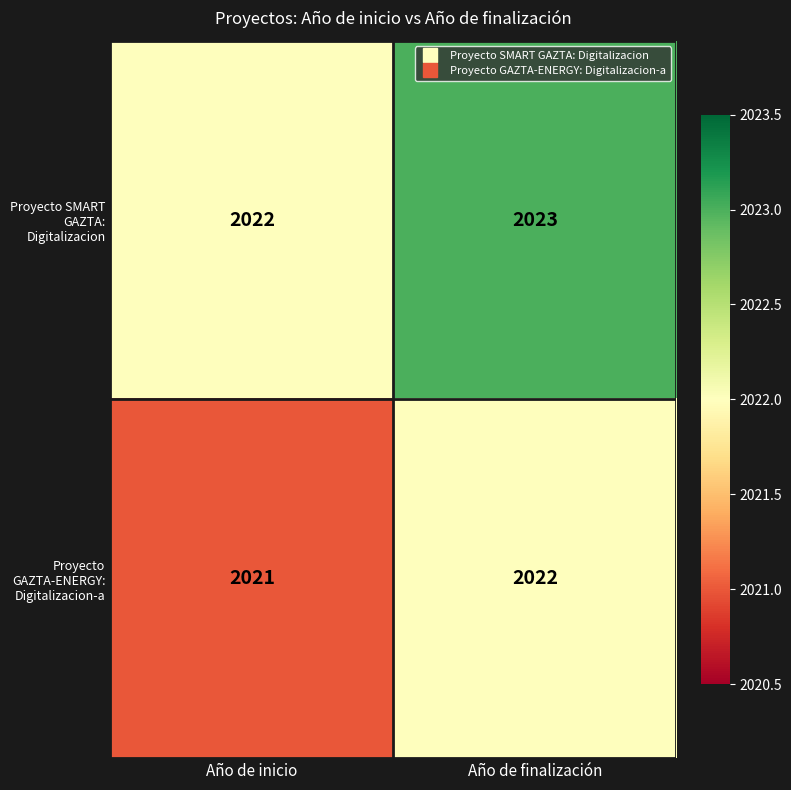

What is the sum of the Proyecto SMART GAZTA: Digitalizacion values at Año de inicio and Año de finalización?

4045